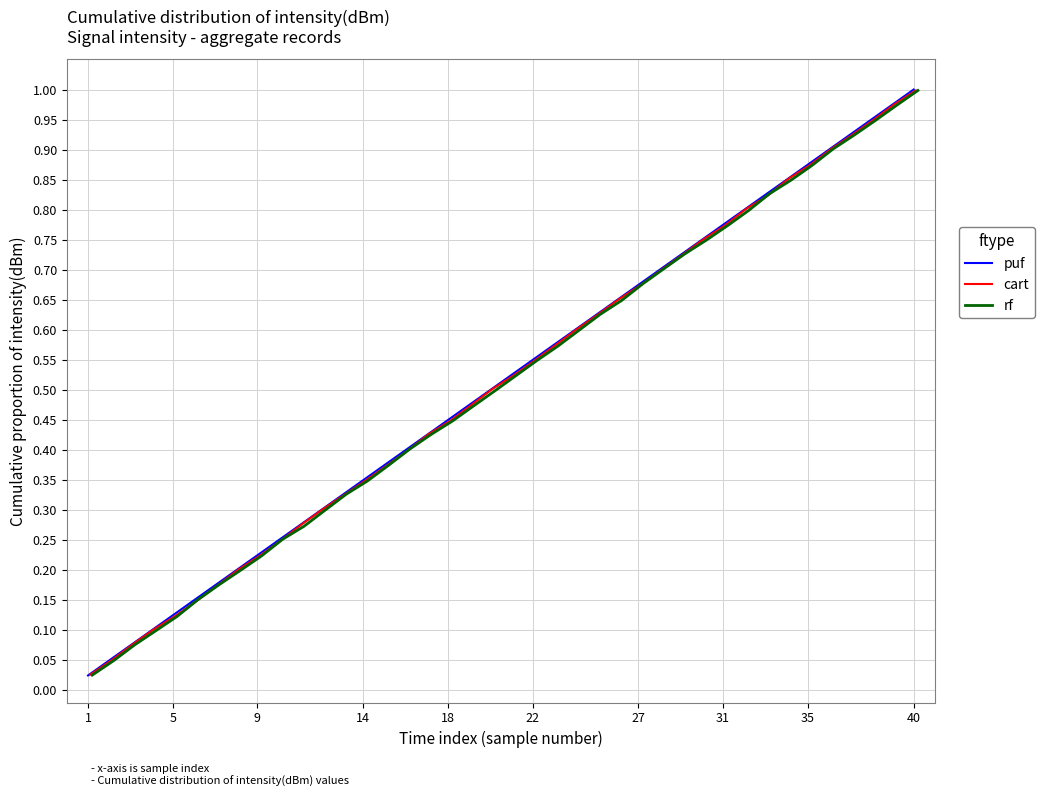

Rank the series at 18 from lowest to highest value.

rf, cart, puf